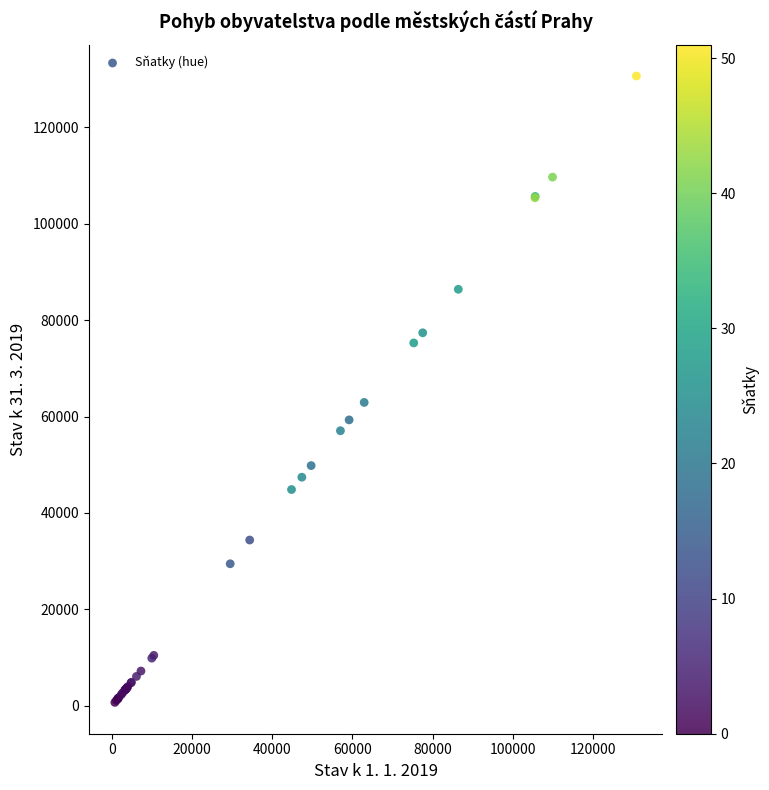

What Y value in the scatter plot is closest to 65684?

62932